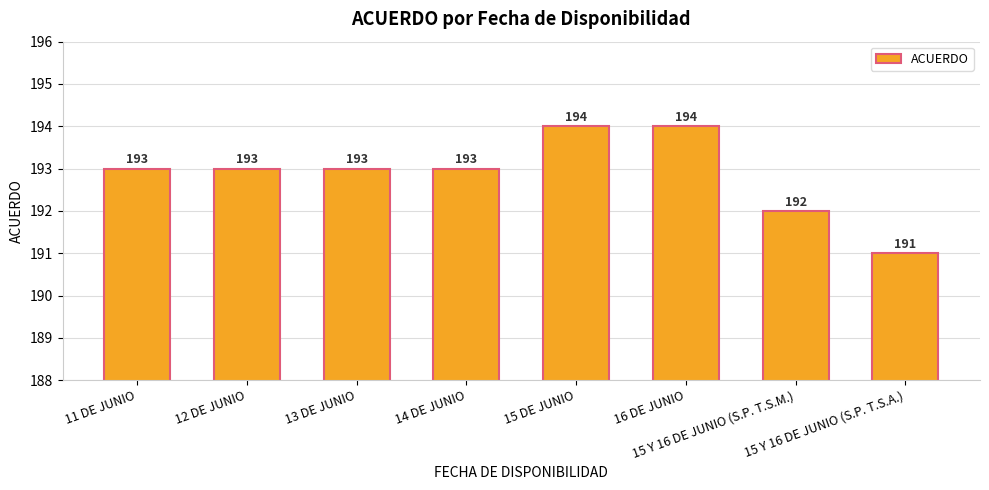

Read the value at 15 DE JUNIO.

194